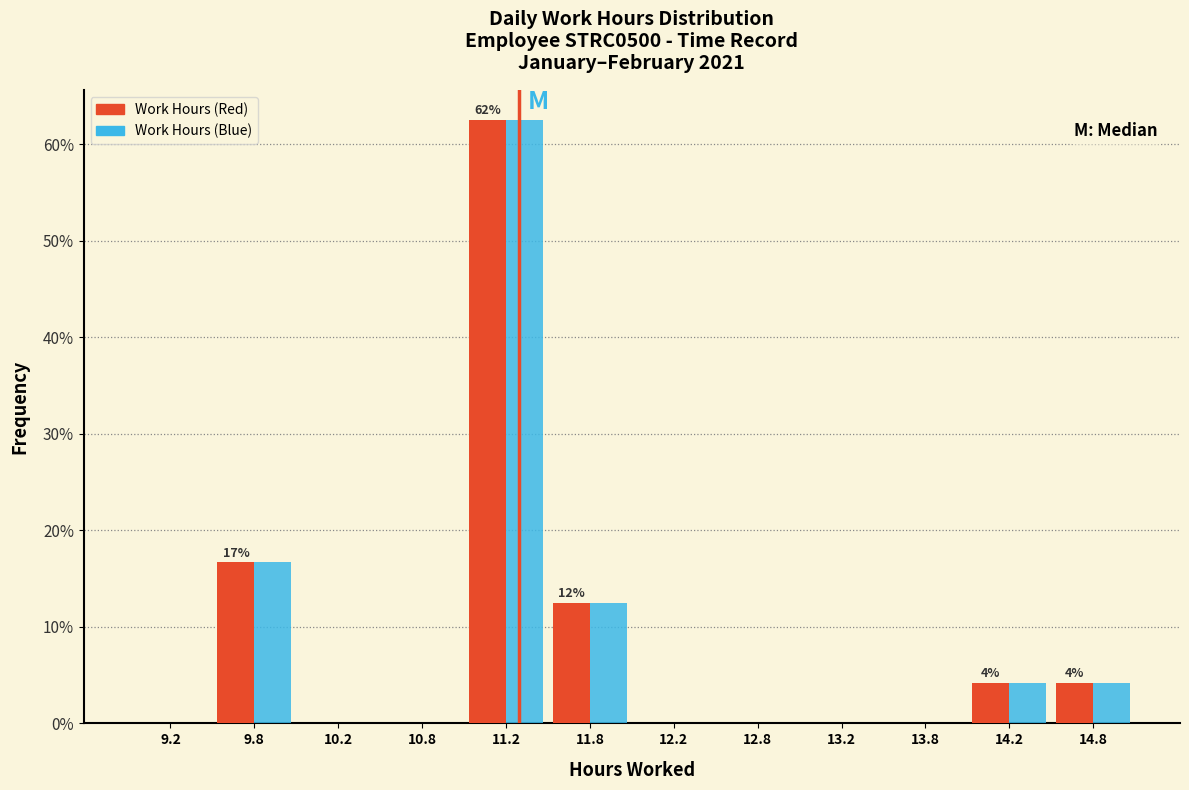

In the Work Hours (Red) series, which range on the x-axis has the tallest bar?

11.0 to 11.5